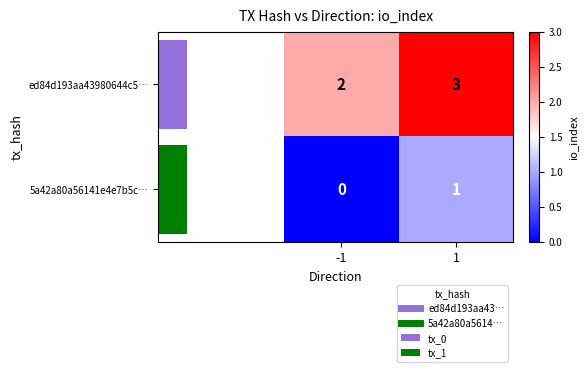

Count the 5a42a80a56141e4e7b5c… values in the range 0 to 1.

2